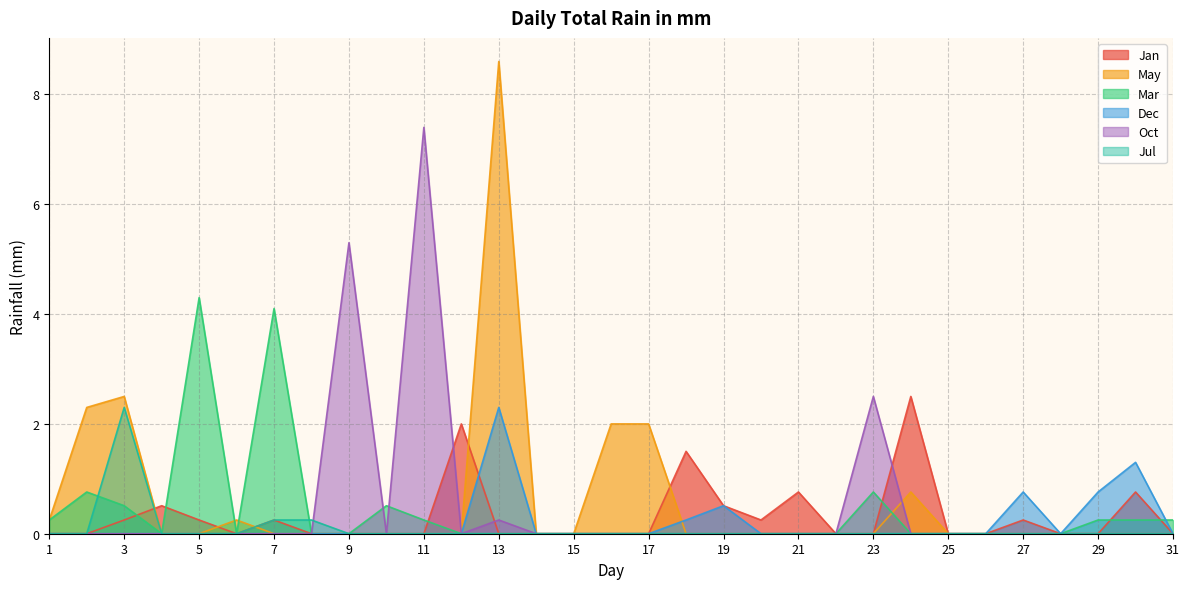

Rank the series by their maximum value, from highest to lowest.

May, Oct, Mar, Jan, Dec, Jul